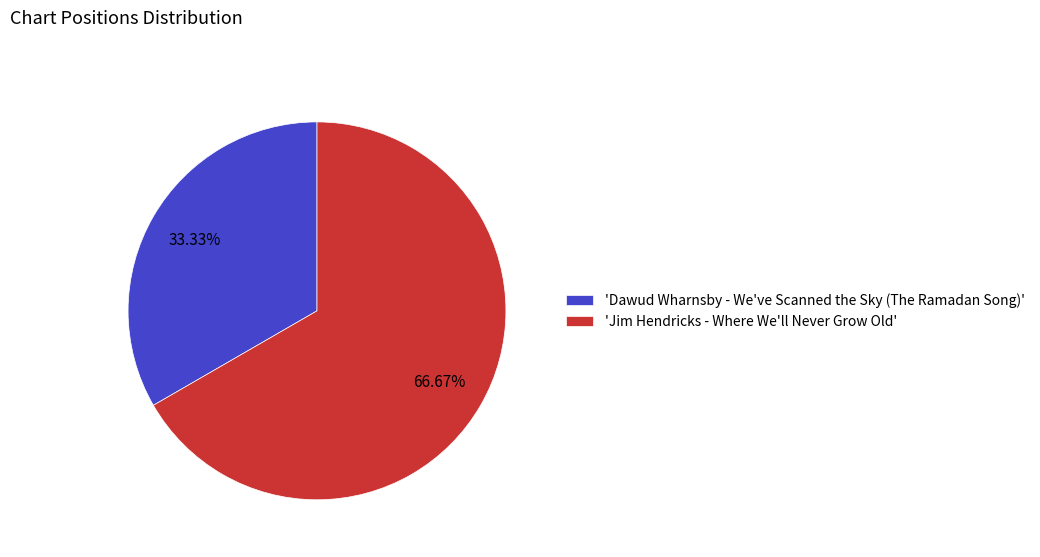

Do 'Jim Hendricks - Where We'll Never Grow Old' and 'Dawud Wharnsby - We've Scanned the Sky (The Ramadan Song)' together represent more than half of the pie?

Yes